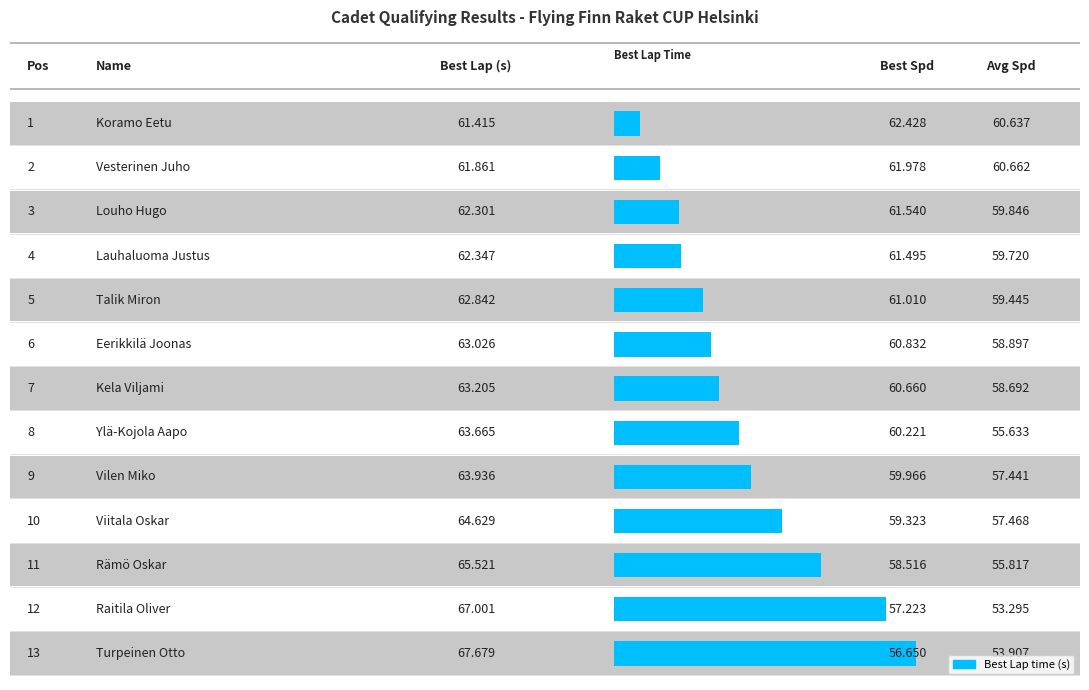

Is it true that Average Speed equals 53.9 at Turpeinen Otto?

True